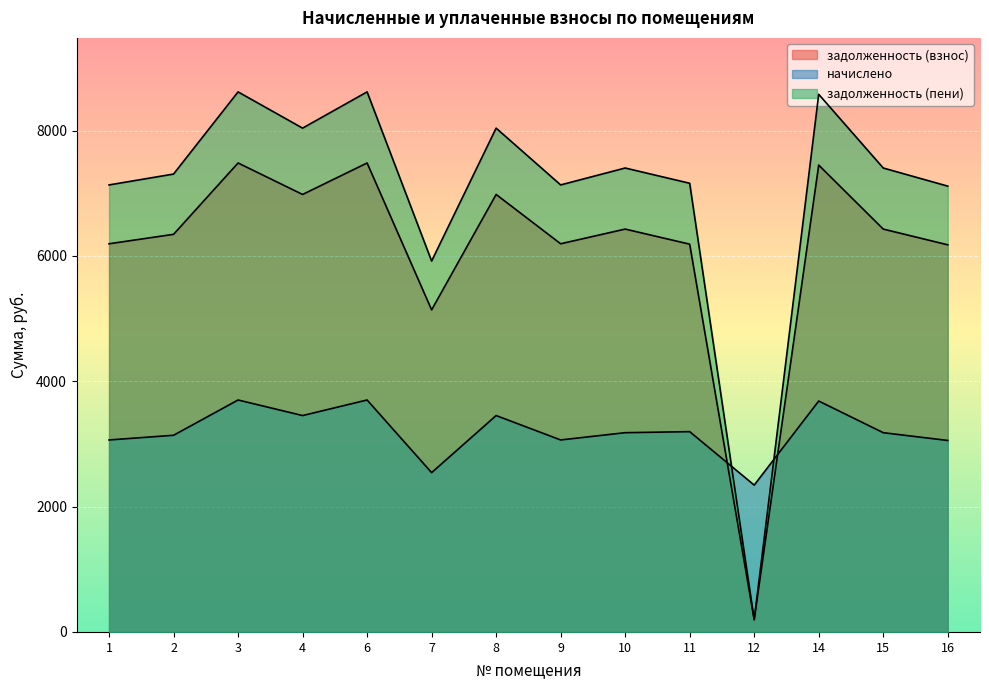

What is the maximum value shown in the chart?

8617.2